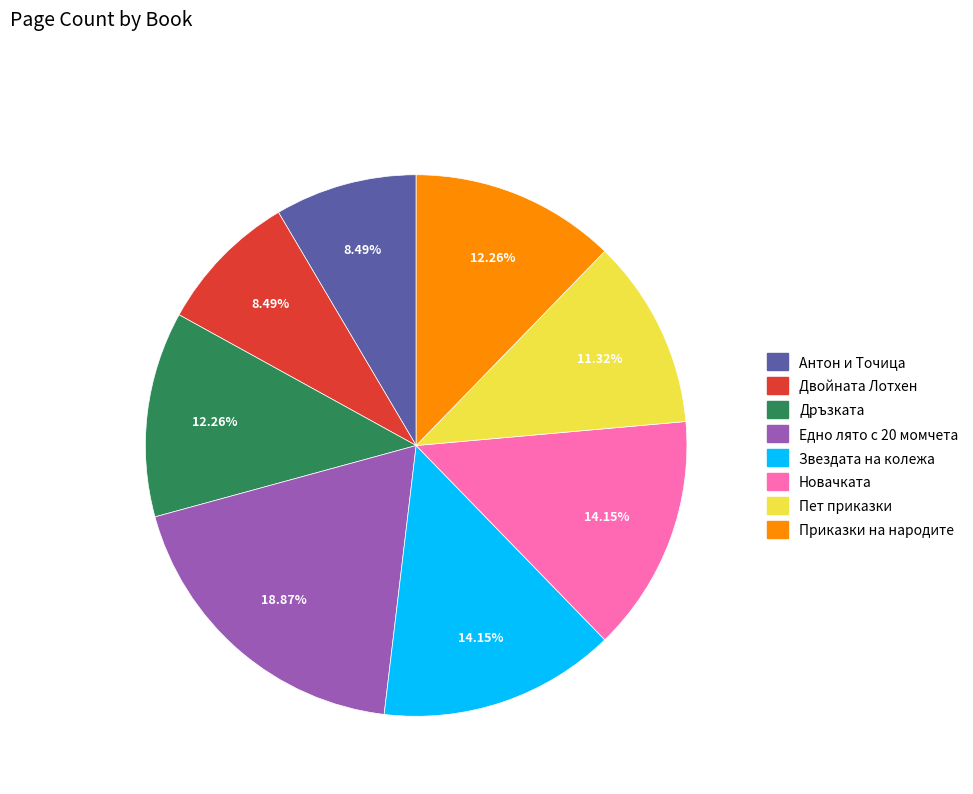

Does Новачката account for over 50% of the chart?

No